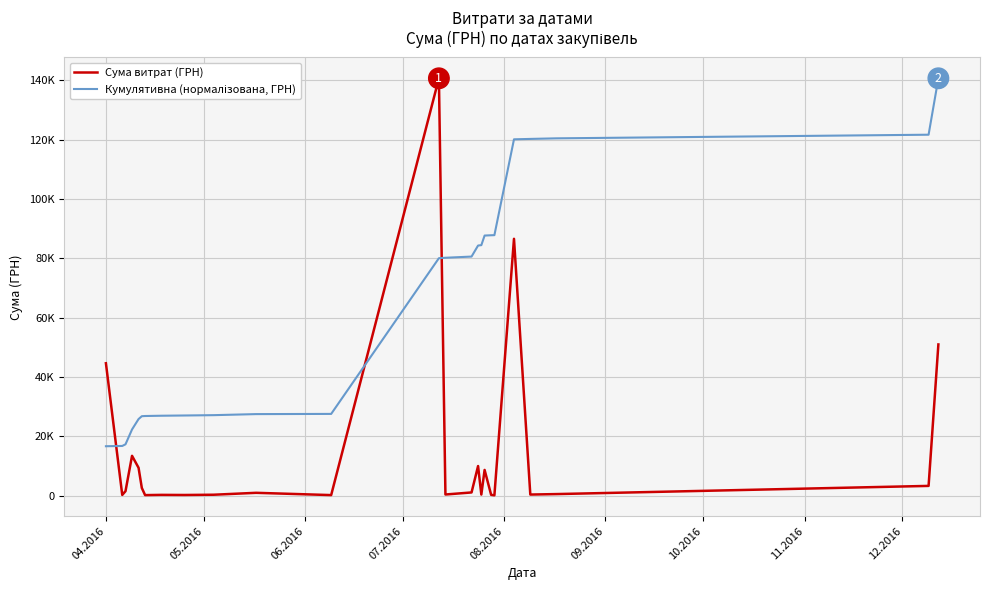

How many interior local peaks does the Сума витрат (ГРН) series have?

7